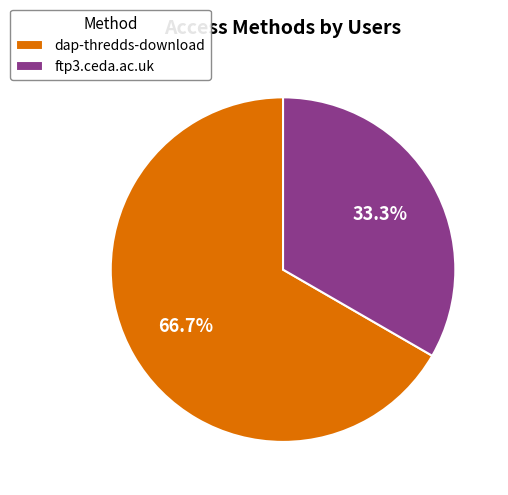

Count the number of slices in the pie.

2